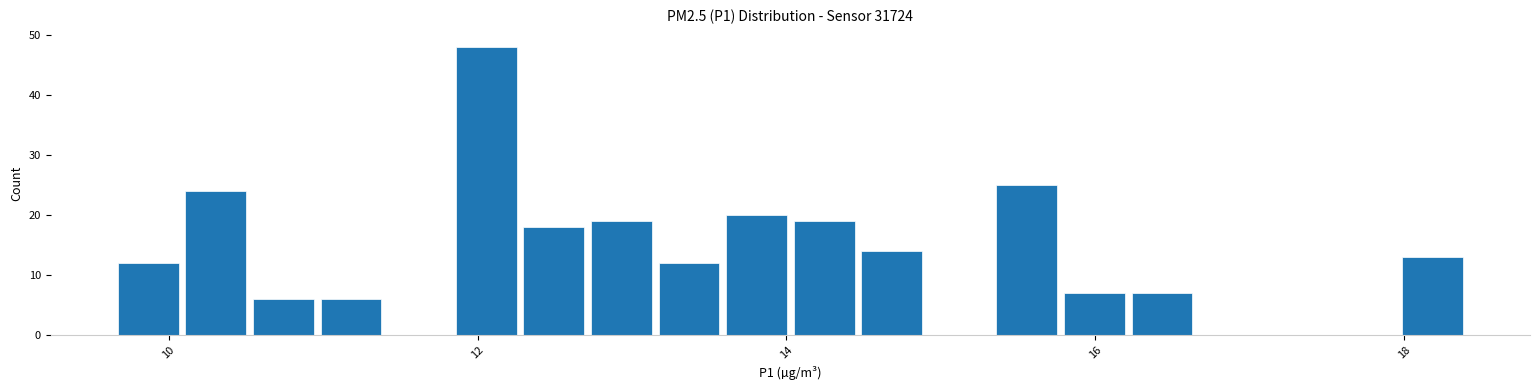

Around what value on the x-axis is the tallest bar? Give the approximate position of its centre, as read against the axis.

12.0